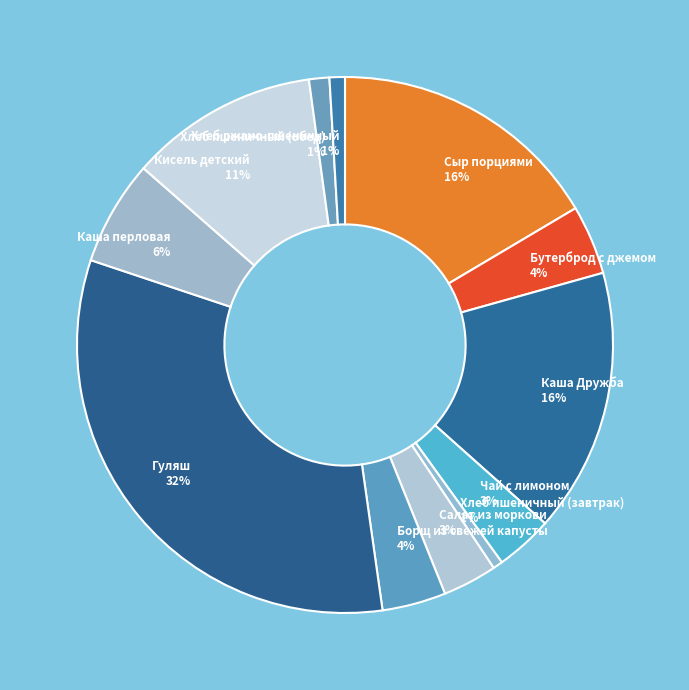

To the nearest percent, what is the average slice percentage?

8%